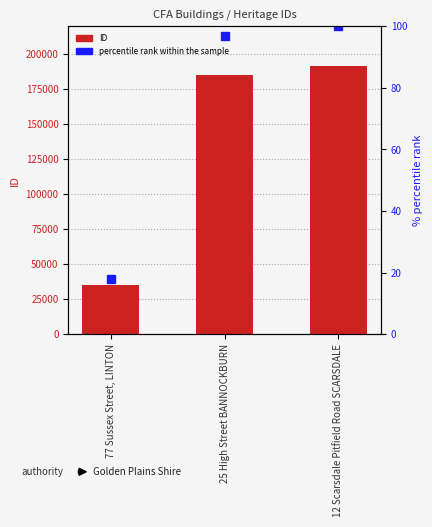

What is the difference between the percentile rank within the sample values at 77 Sussex Street, LINTON and 25 High Street BANNOCKBURN?

79